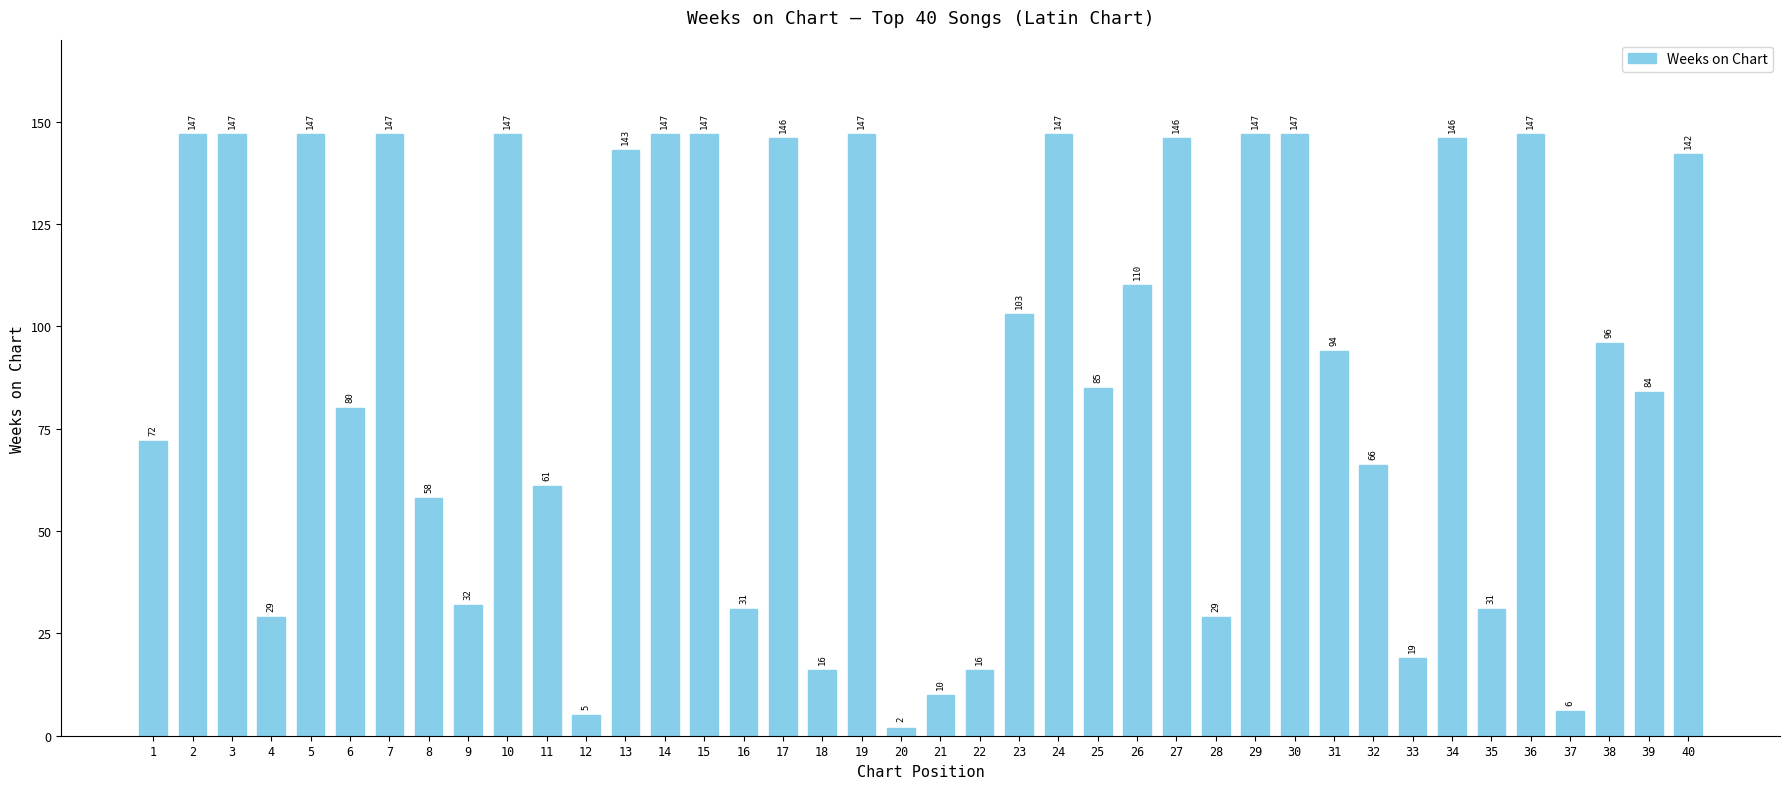

Are the bars grouped side by side (vs. stacked)?

No